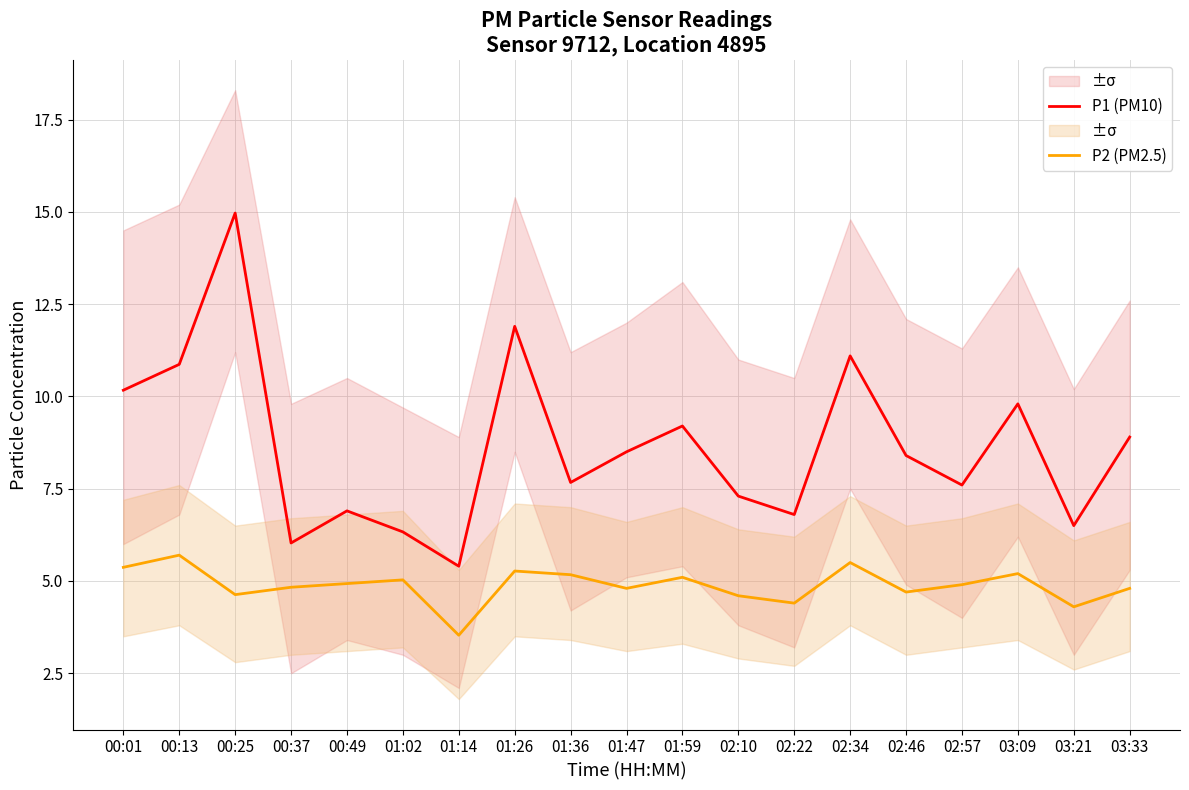

Which series has the widest spread of values?

P1 (PM10)